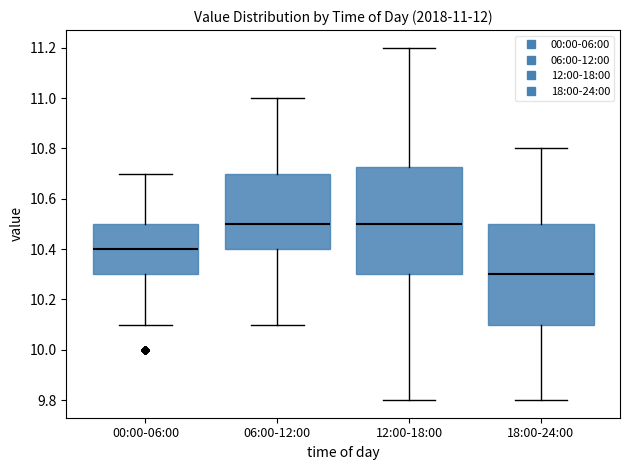

Comparing the boxes themselves (not the whiskers), which one is the tallest?

12:00-18:00